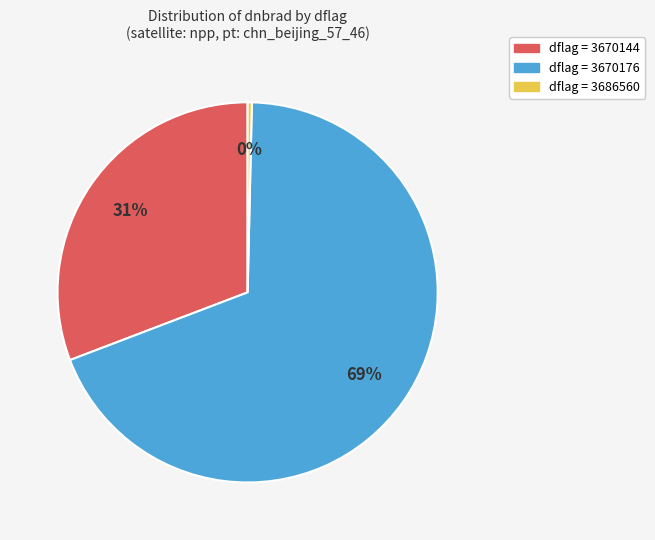

Is there any slice that represents more than half of the pie?

Yes